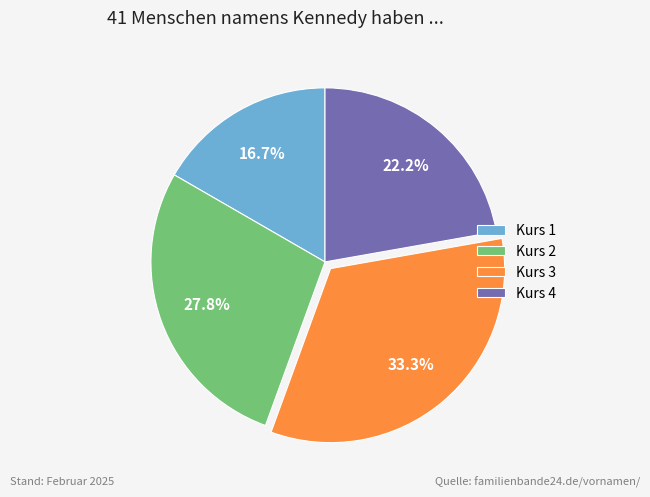

Combined, what portion of the pie is Kurs 3 and Kurs 1?

50.0%